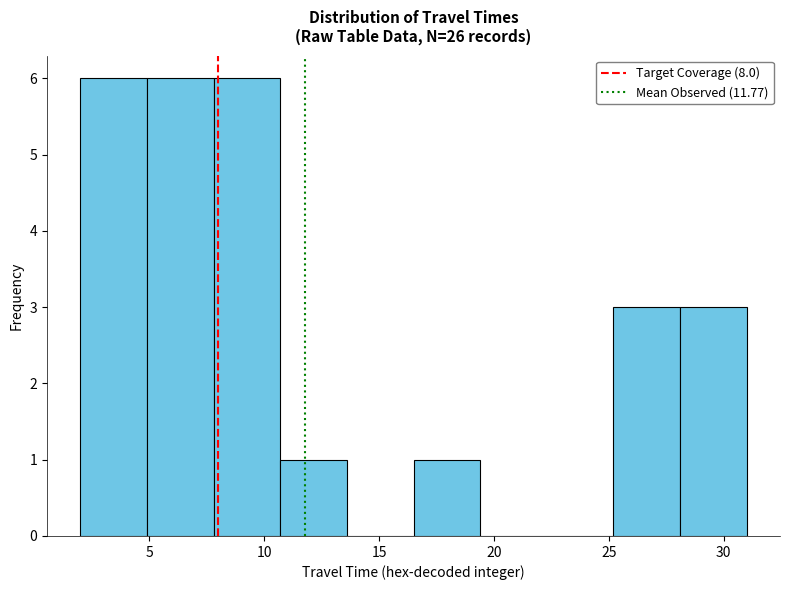

Reading left to right, transcribe this chart: for each bar, give the range it covers on the x-axis and its height. Neither the bar edges nor the heights are printed on the chart, so give them approximately, as read against the axes.

2.0 to 4.9: 6
4.9 to 7.8: 6
7.8 to 10.7: 6
10.7 to 13.6: 1
13.6 to 16.5: 0
16.5 to 19.4: 1
19.4 to 22.3: 0
22.3 to 25.2: 0
25.2 to 28.1: 3
28.1 to 31.0: 3